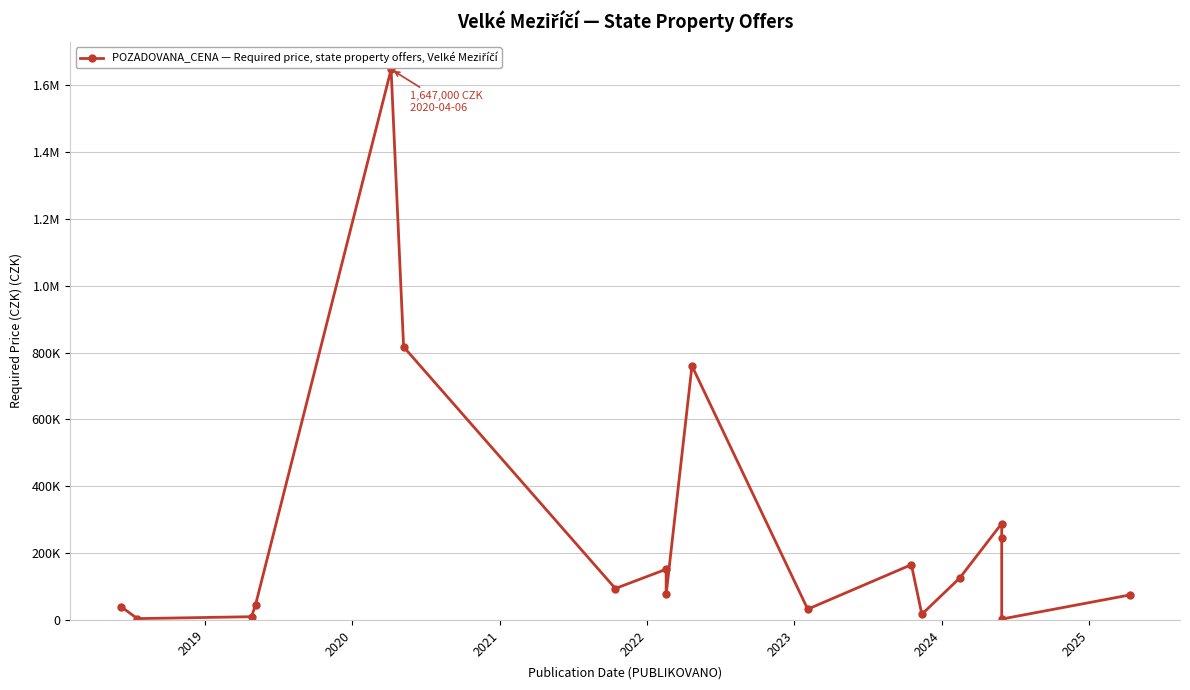

What is the average value?

255318